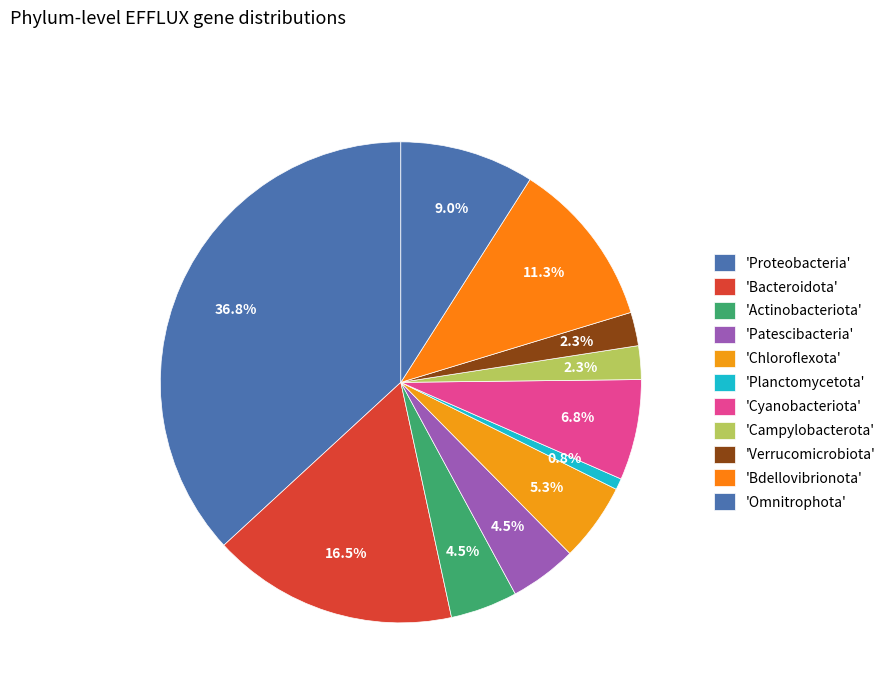

How many segments does this pie chart have?

11